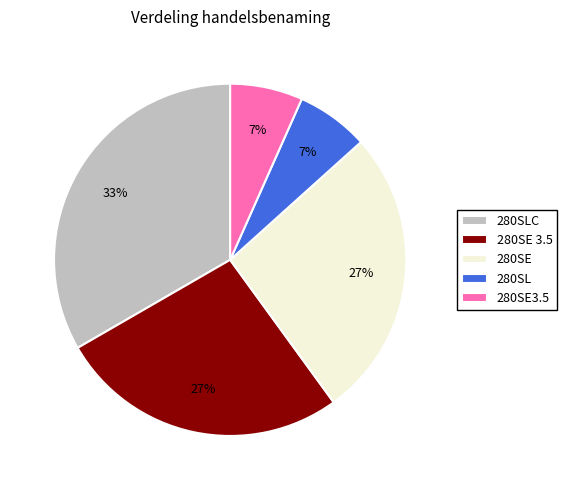

Between 280SE 3.5 and 280SE3.5, which is larger?

280SE 3.5